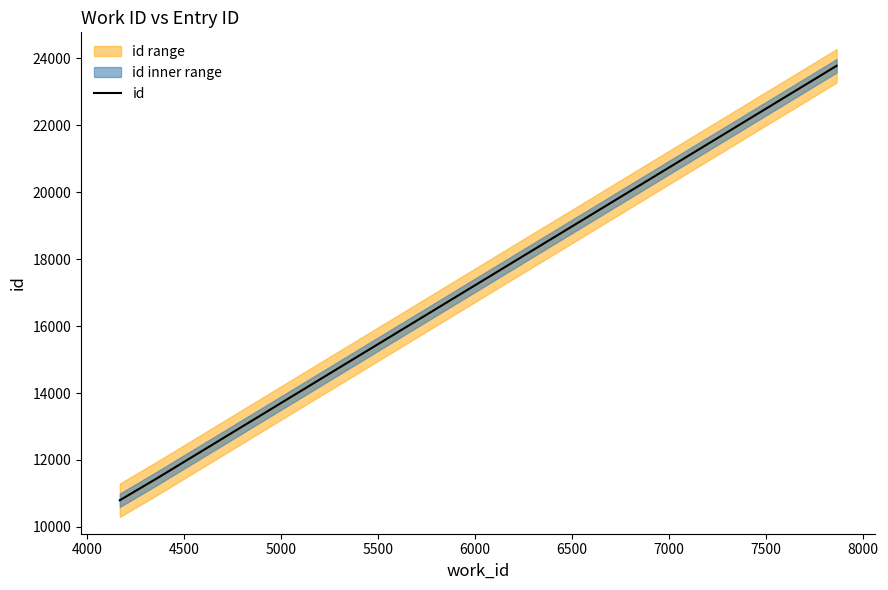

What is the minimum value for id?

10797